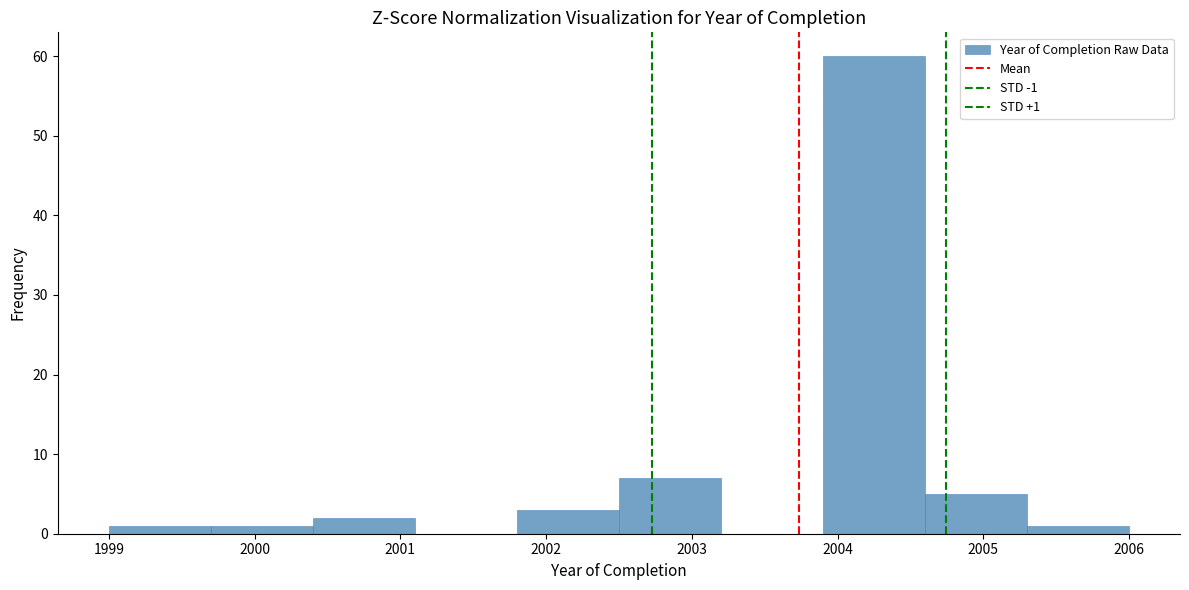

Which range on the x-axis has the tallest bar?

2003.9 to 2004.6